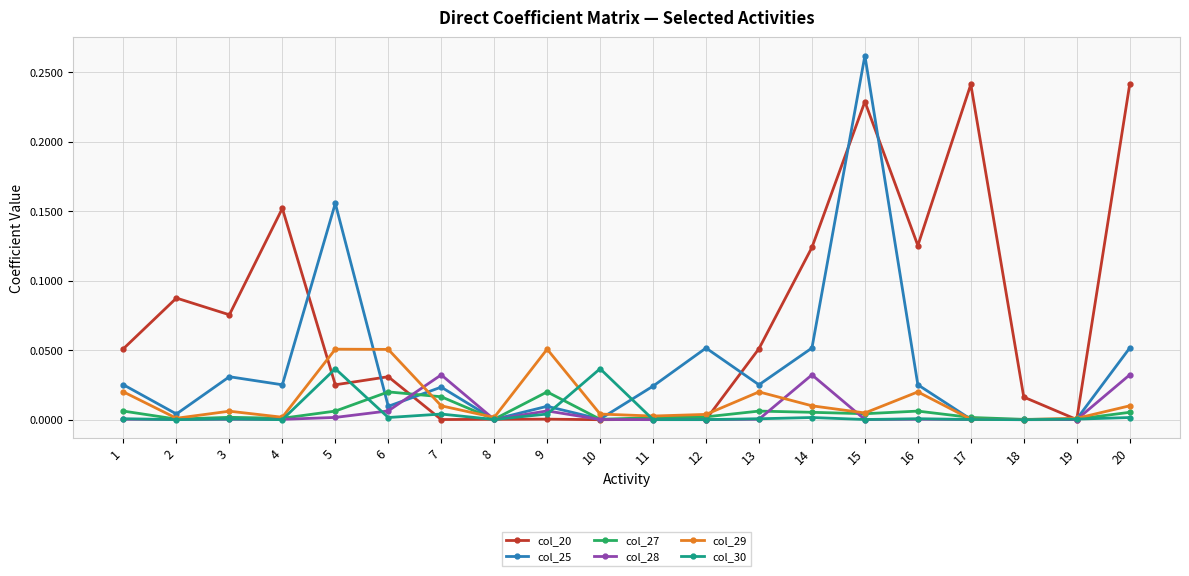

Which series has the widest spread of values?

col_25